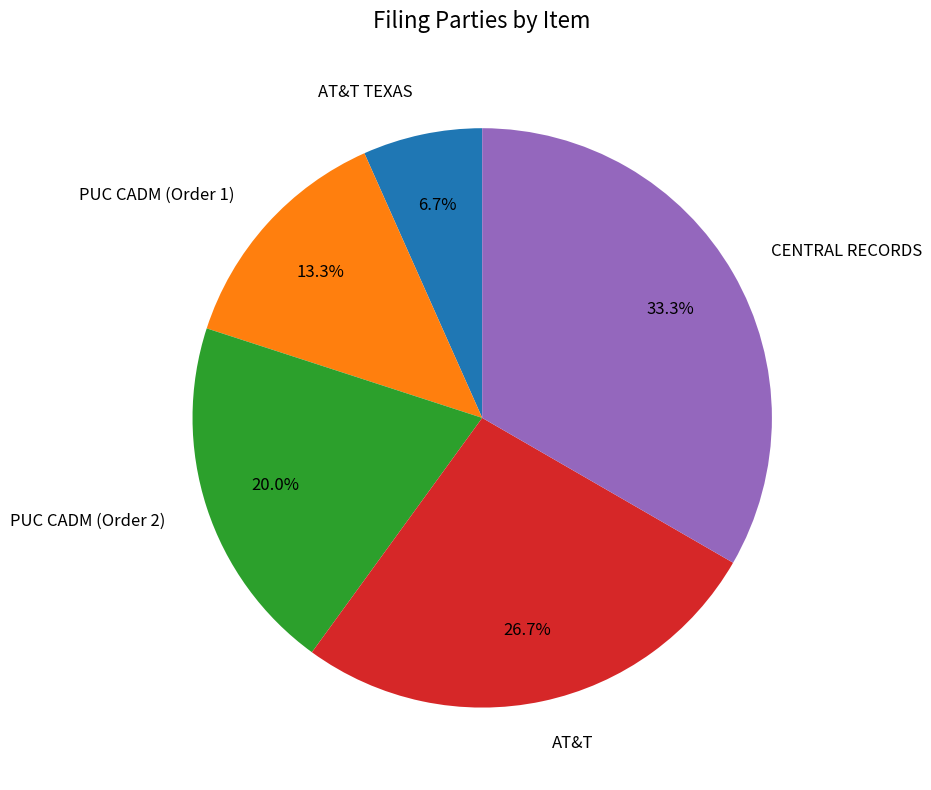

How many segments does this pie chart have?

5